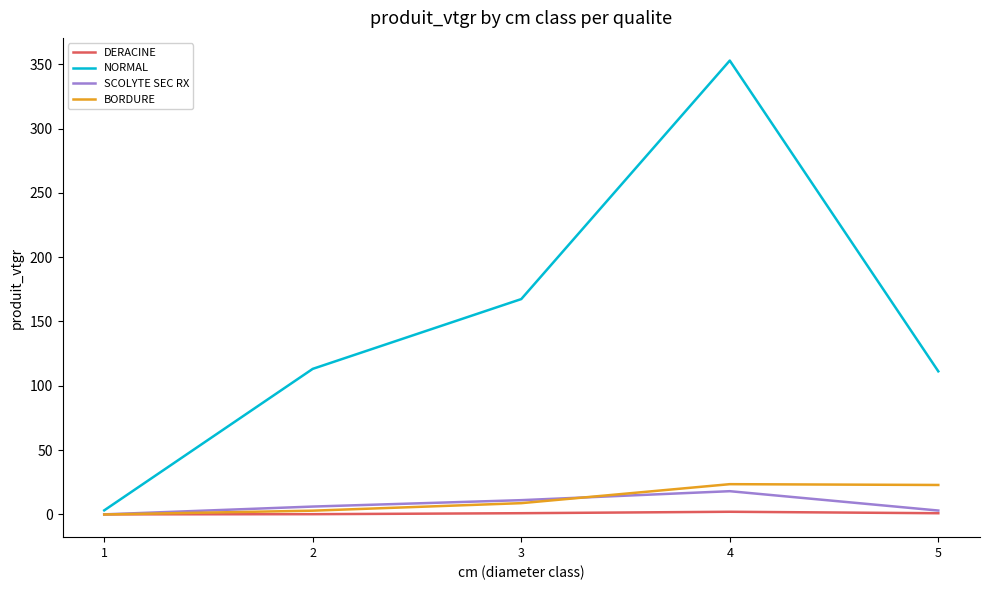

Which series has the largest range (max minus min)?

NORMAL